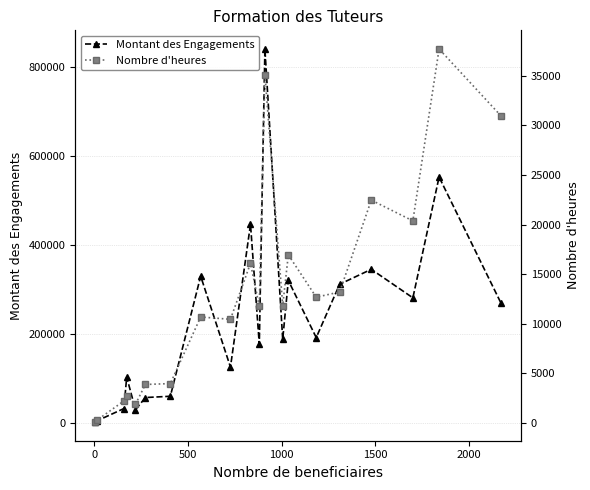

Is the value of Montant des Engagements at −500 greater than the value of Nombre d'heures at 9?

No